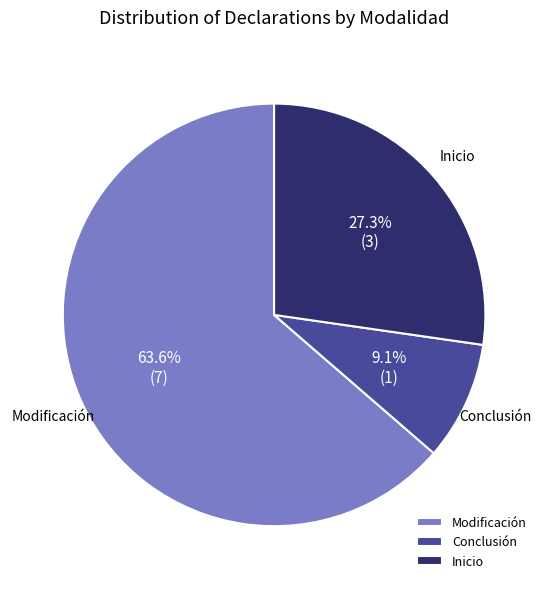

Which category has the biggest portion of the pie?

Modificación